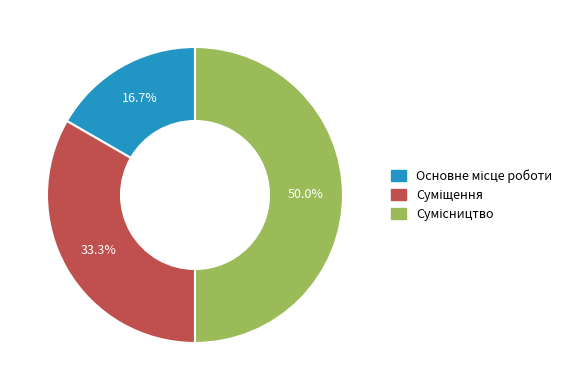

Combined, what portion of the pie is Сумісництво and Основне місце роботи?

66.7%